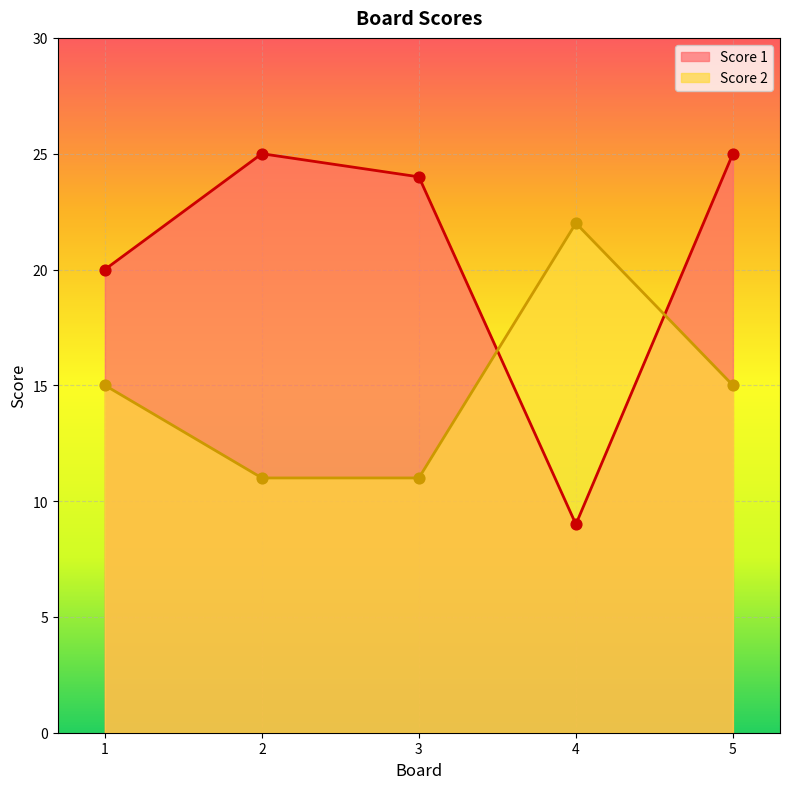

Which series has the largest total across all categories?

Score 1